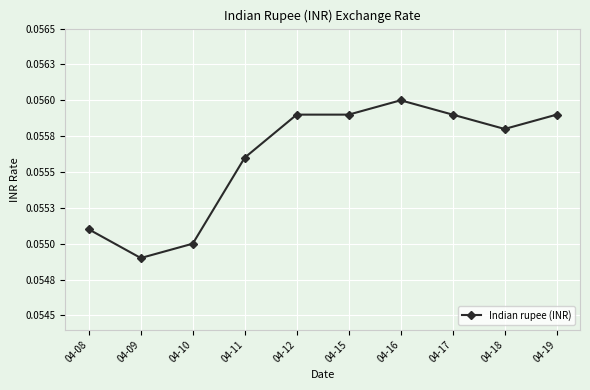

Is it true that the value at 04-16 is 0.1?

True